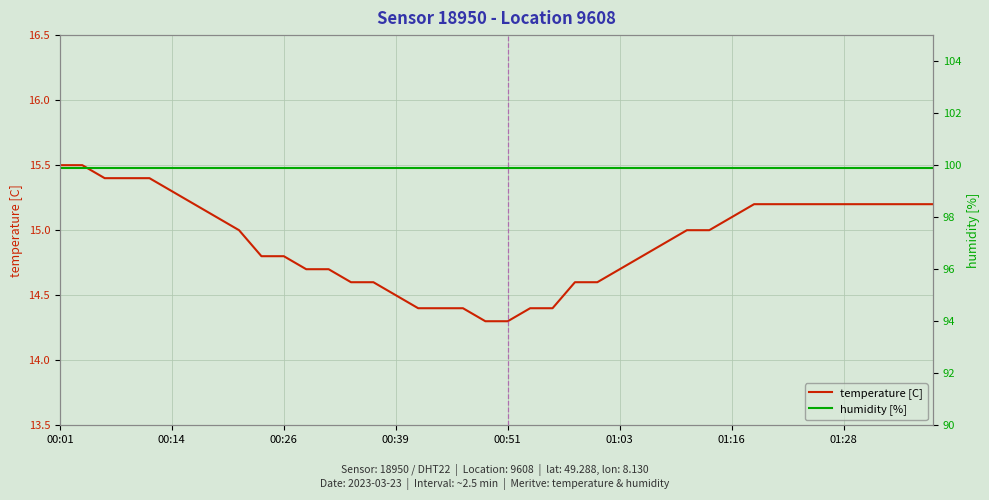

Read the temperature [C] value at 33.

15.2